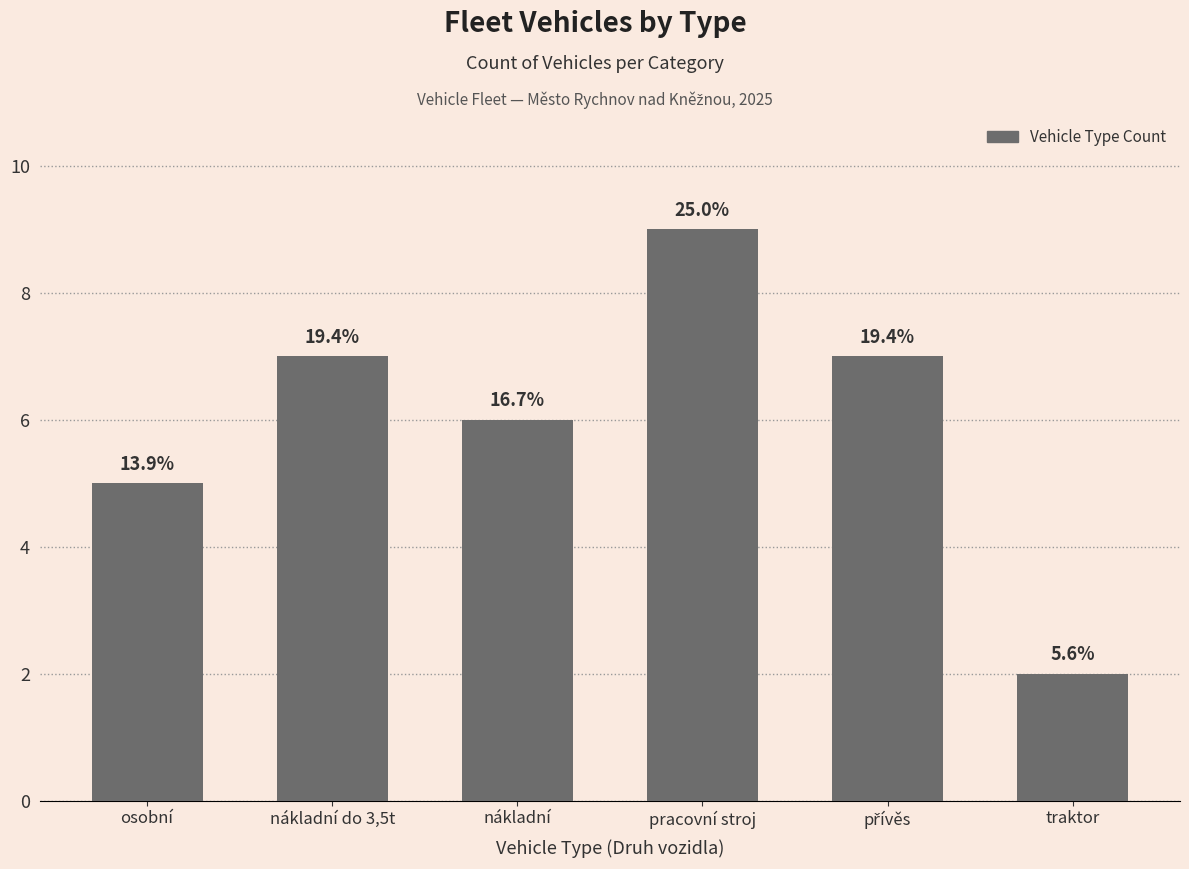

How many bars are there in total?

6